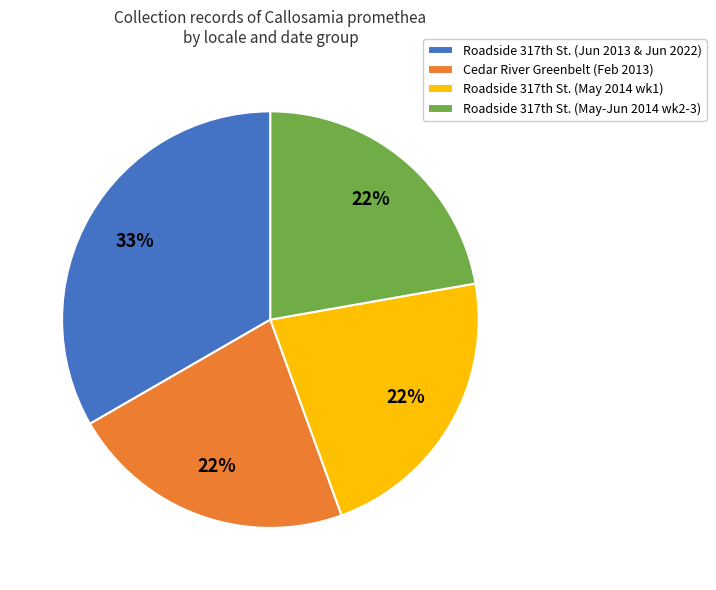

To the nearest percent, what is the difference between the largest and smallest slice percentages?

11%